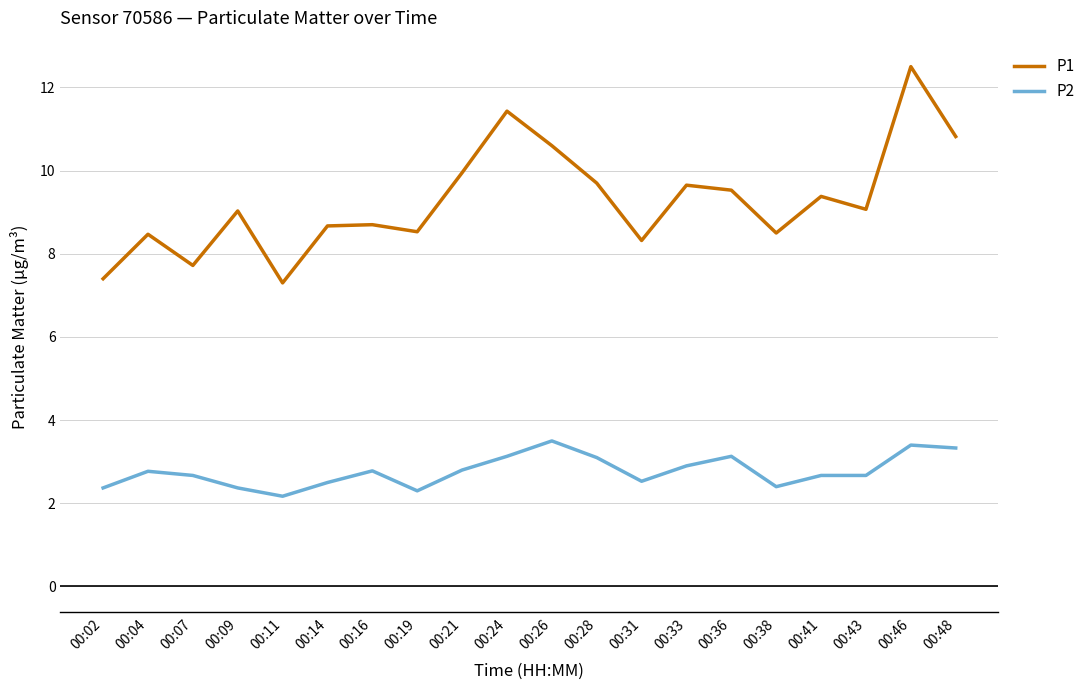

Which label corresponds to the largest value in the chart?

00:46